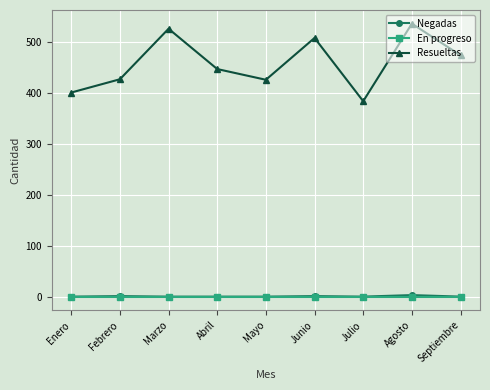

How many Negadas values are between 0 and 1?

8